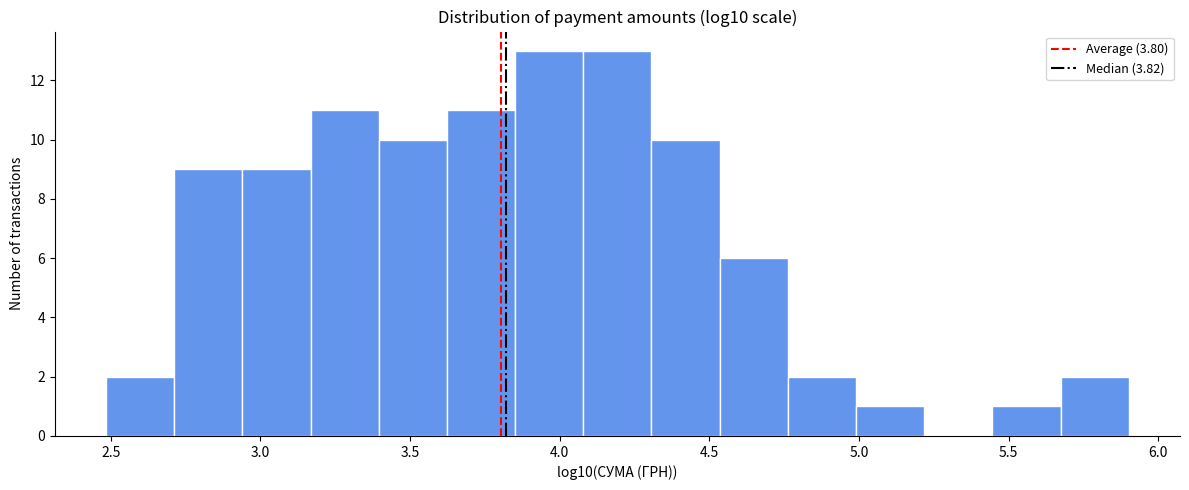

Reading left to right, transcribe this chart: for each bar, give the range it covers on the x-axis and its height. Neither the bar edges nor the heights are printed on the chart, so give them approximately, as read against the axes.

2.50 to 2.70: 2
2.70 to 2.95: 9
2.95 to 3.15: 9
3.15 to 3.40: 11
3.40 to 3.60: 10
3.60 to 3.85: 11
3.85 to 4.10: 13
4.10 to 4.30: 13
4.30 to 4.55: 10
4.55 to 4.75: 6
4.75 to 5.00: 2
5.00 to 5.20: 1
5.20 to 5.45: 0
5.45 to 5.65: 1
5.65 to 5.90: 2